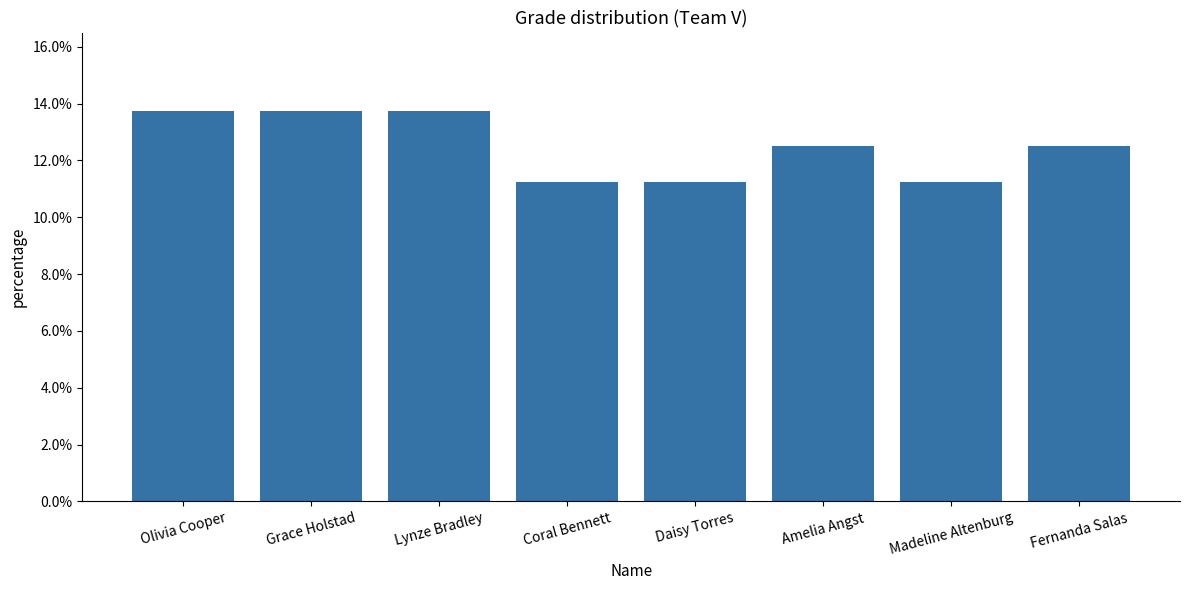

What is the label of the 6th bar from the left?

Amelia Angst